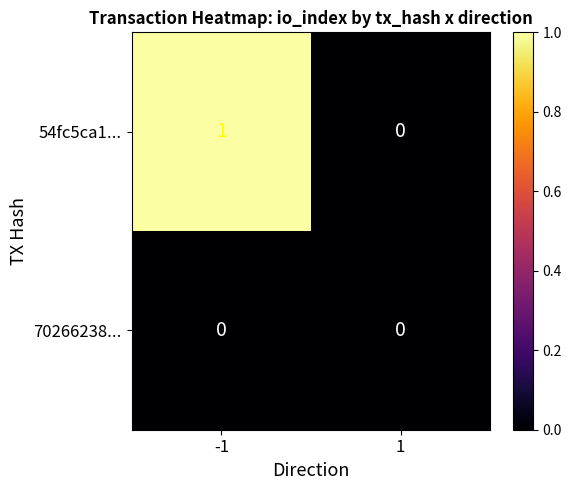

The value of 54fc5ca1... at 1 is 0. True or false?

True